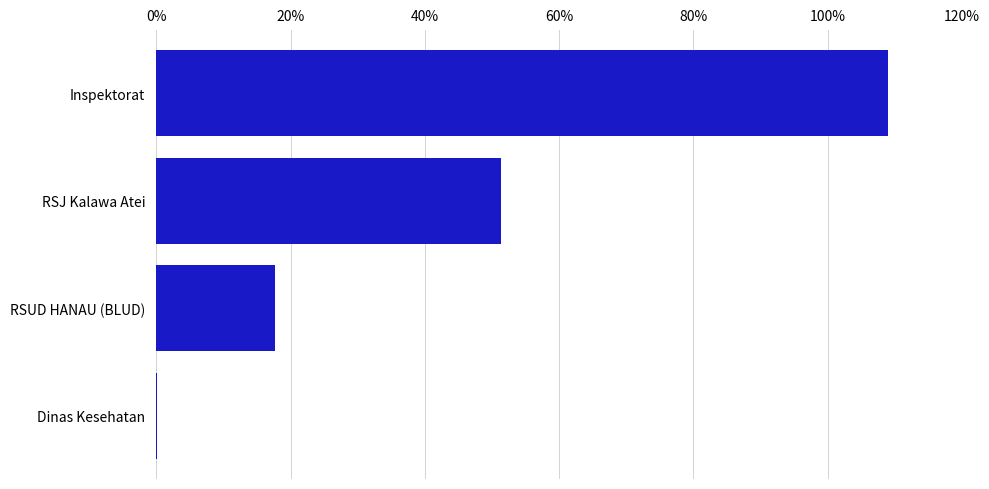

Does the chart contain stacked bars?

No